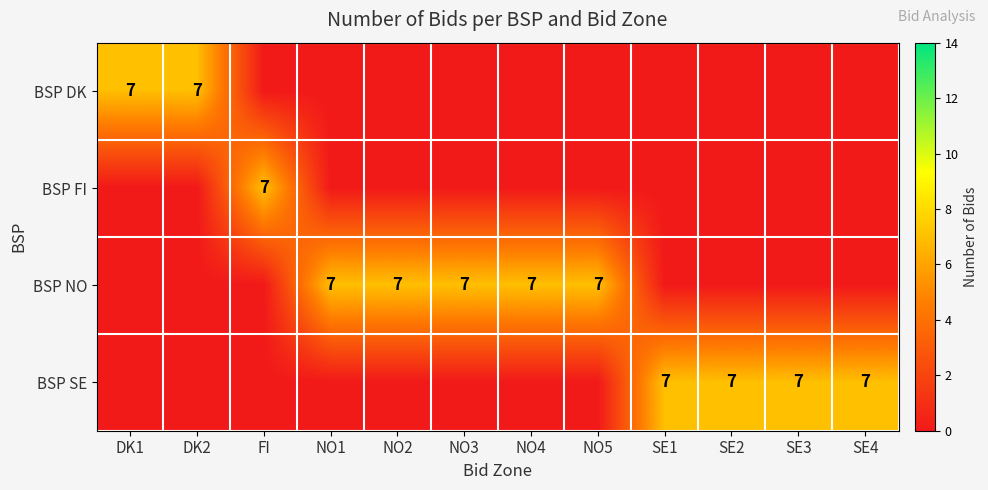

The value of BSP DK at DK1 is 7. True or false?

True